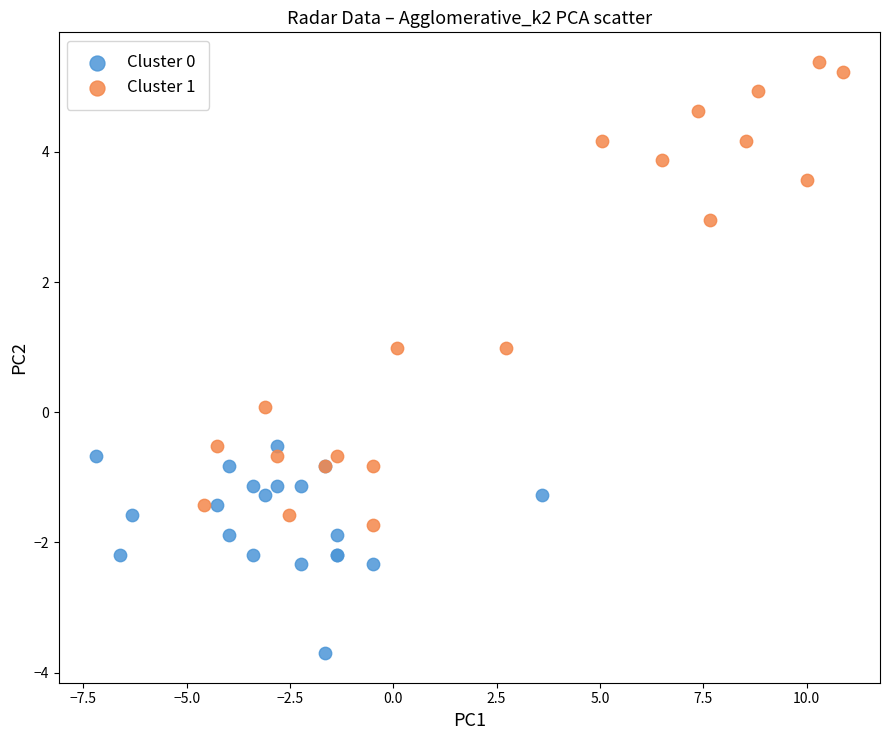

Which series reaches the maximum Y coordinate?

Cluster 1